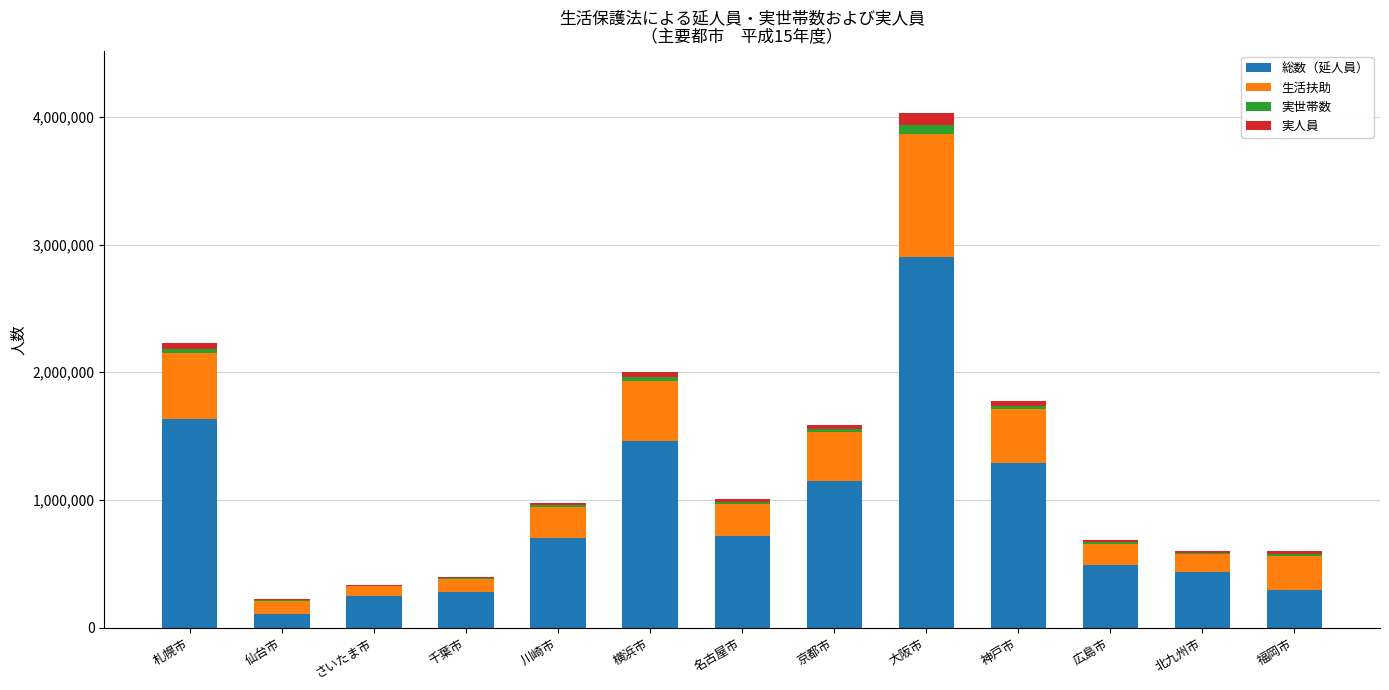

At which category is the sum across all series the highest?

大阪市